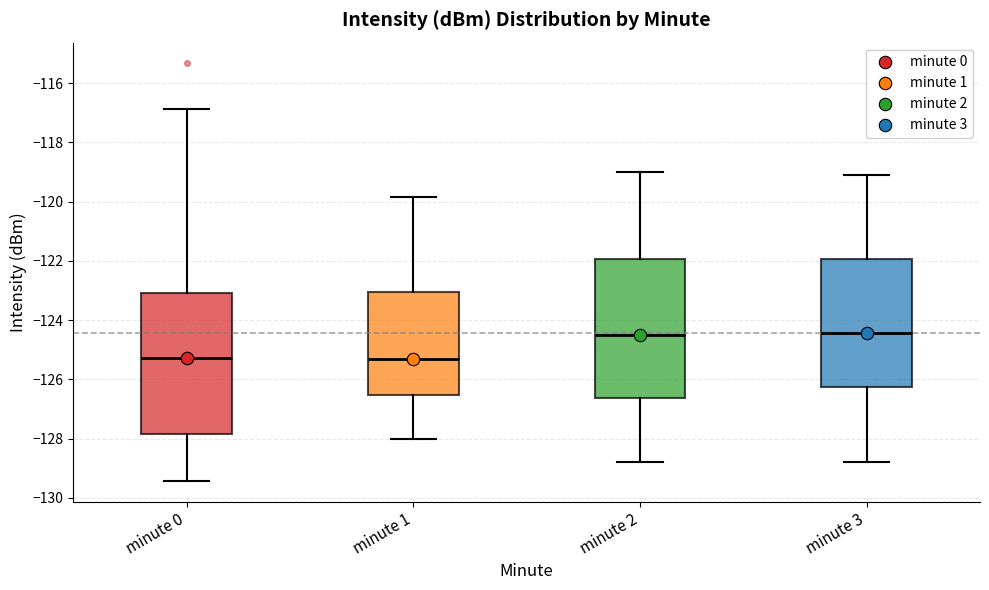

Reading left to right, read every box against the y-axis: the position of its median line, the range the box covers, and the ends of its whiskers. The values are not printed on the chart, so give them approximately, as read against the axis.

minute 0: median -125.2, box -127.8 to -123.0, whiskers -129.4 to -116.8
minute 1: median -125.4, box -126.6 to -123.0, whiskers -128.0 to -119.8
minute 2: median -124.6, box -126.6 to -122.0, whiskers -128.8 to -119.0
minute 3: median -124.4, box -126.2 to -122.0, whiskers -128.8 to -119.2